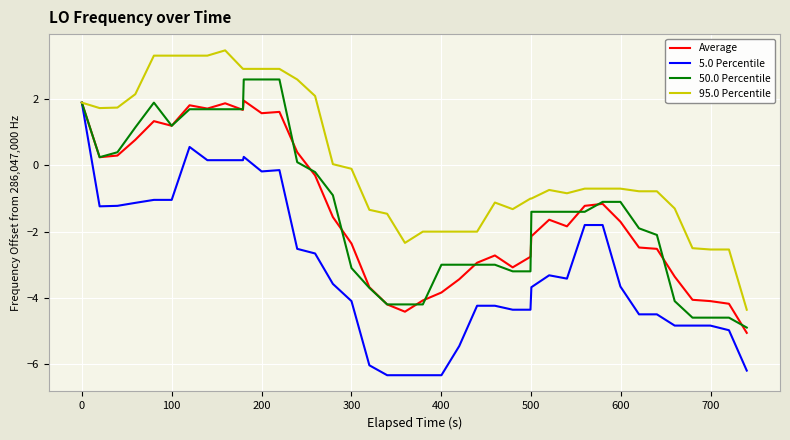

What is the maximum value for 50.0 Percentile?

2.6